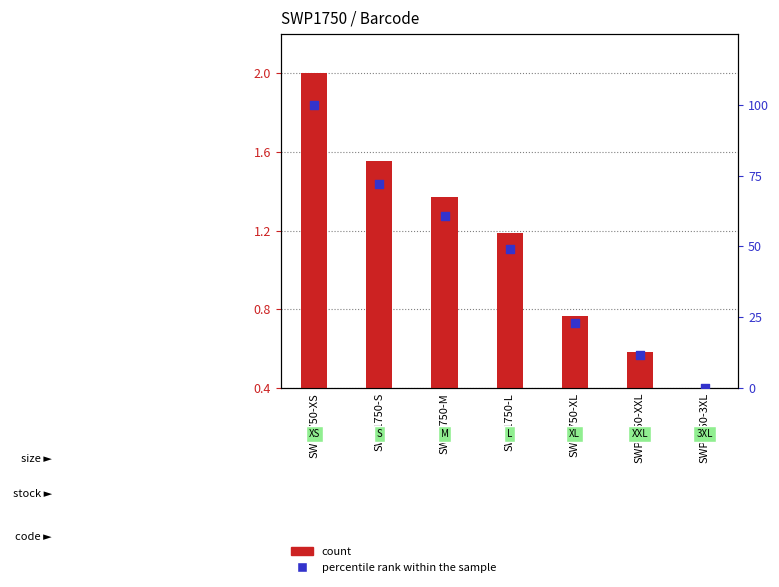

At which category is the sum across all series the highest?

SWP1750-XS